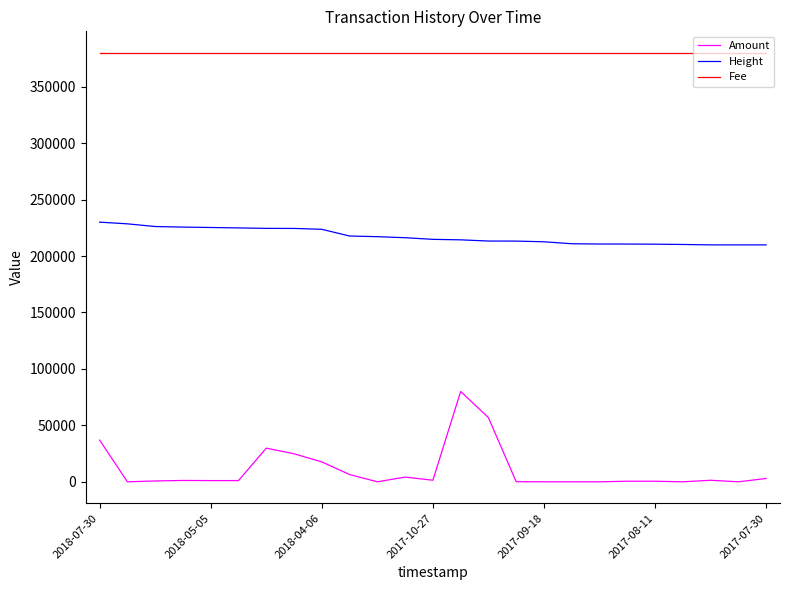

Rank the series by their average value, from highest to lowest.

Fee, Height, Amount